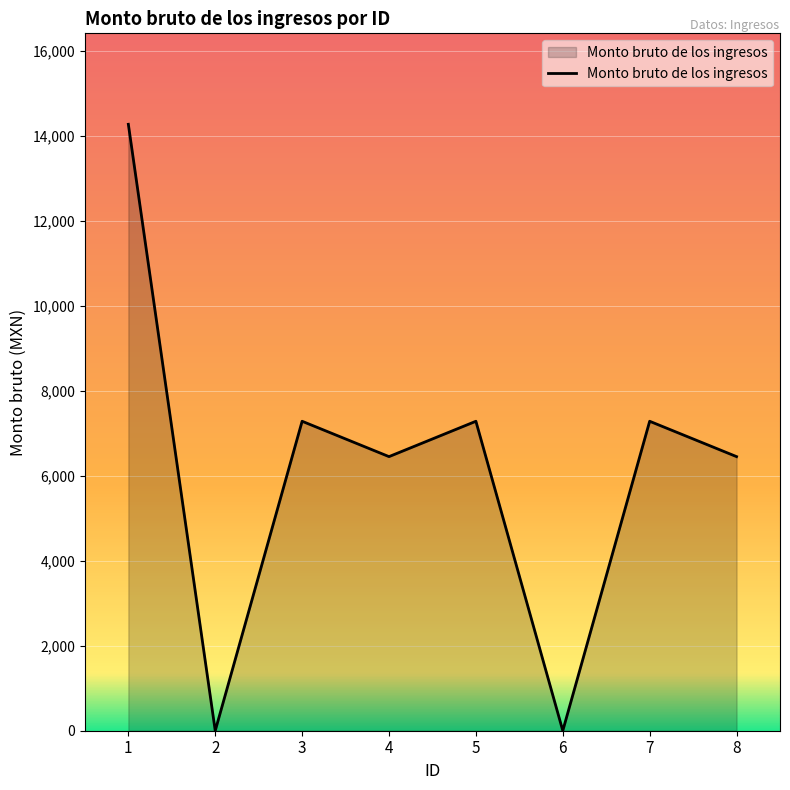

Count the number of categories in the chart.

8